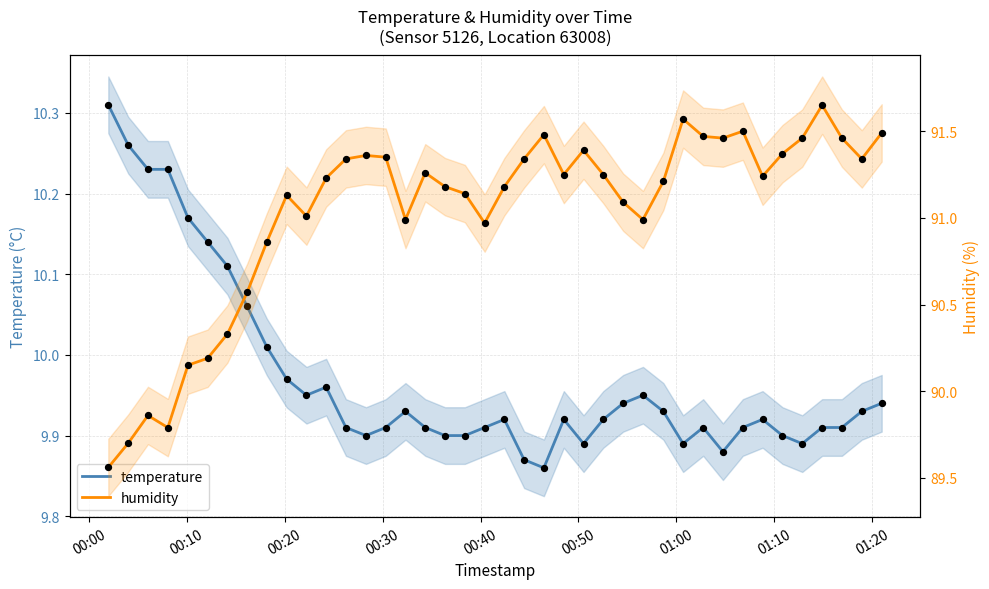

Which series has the widest spread of Y values?

humidity